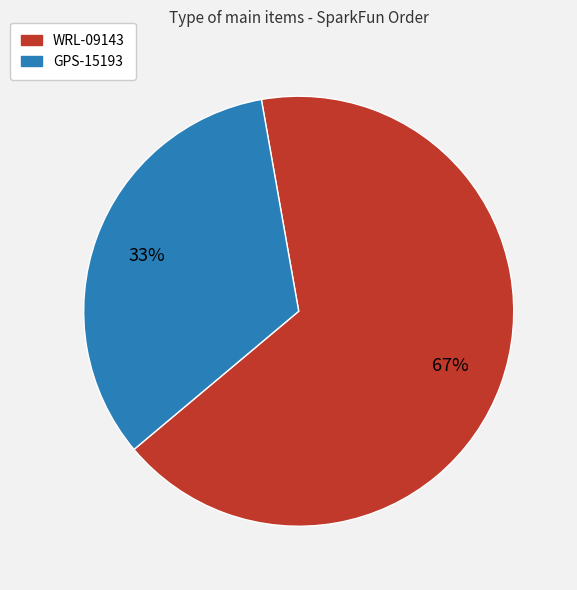

To the nearest percent, what percentage of the pie is GPS-15193?

33%